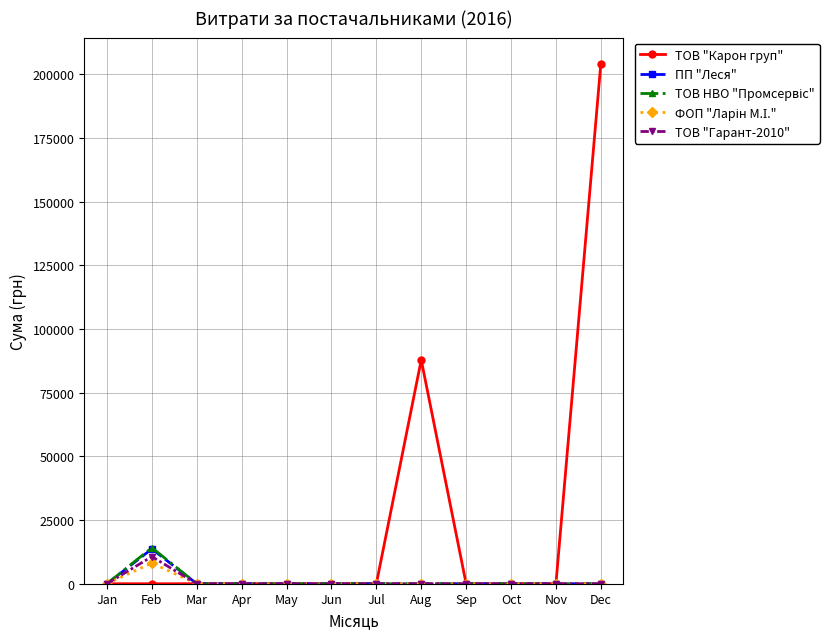

At which category is the sum across all series the highest?

Dec